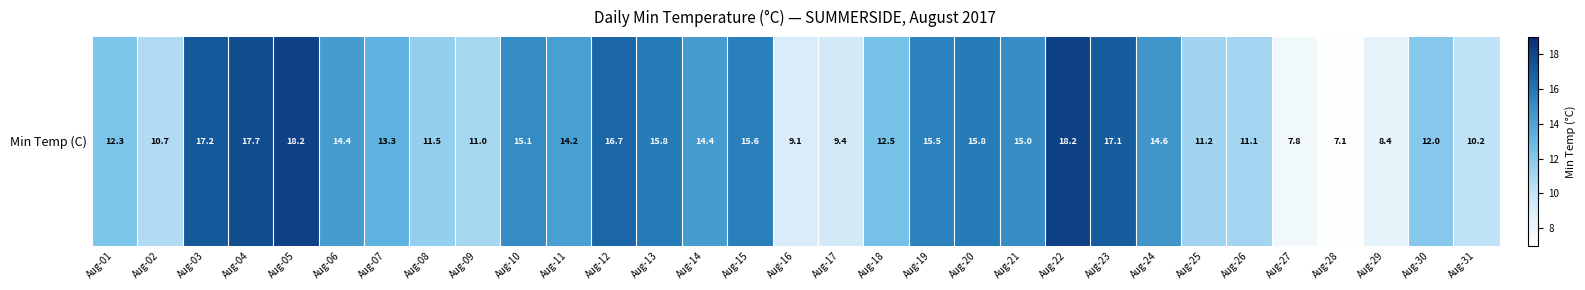

Reading right to left, list all the values displayed in this chart.

10.2	12.0	8.4	7.1	7.8	11.1	11.2	14.6	17.1	18.2	15.0	15.8	15.5	12.5	9.4	9.1	15.6	14.4	15.8	16.7	14.2	15.1	11.0	11.5	13.3	14.4	18.2	17.7	17.2	10.7	12.3